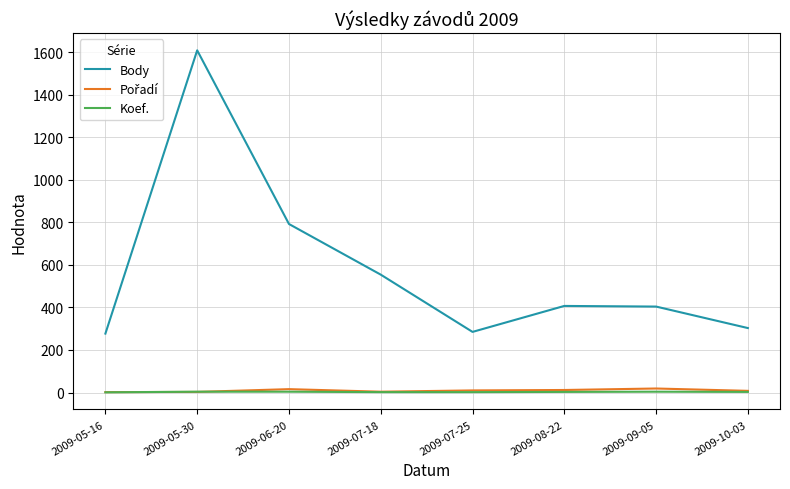

Which series has the widest spread of values?

Body